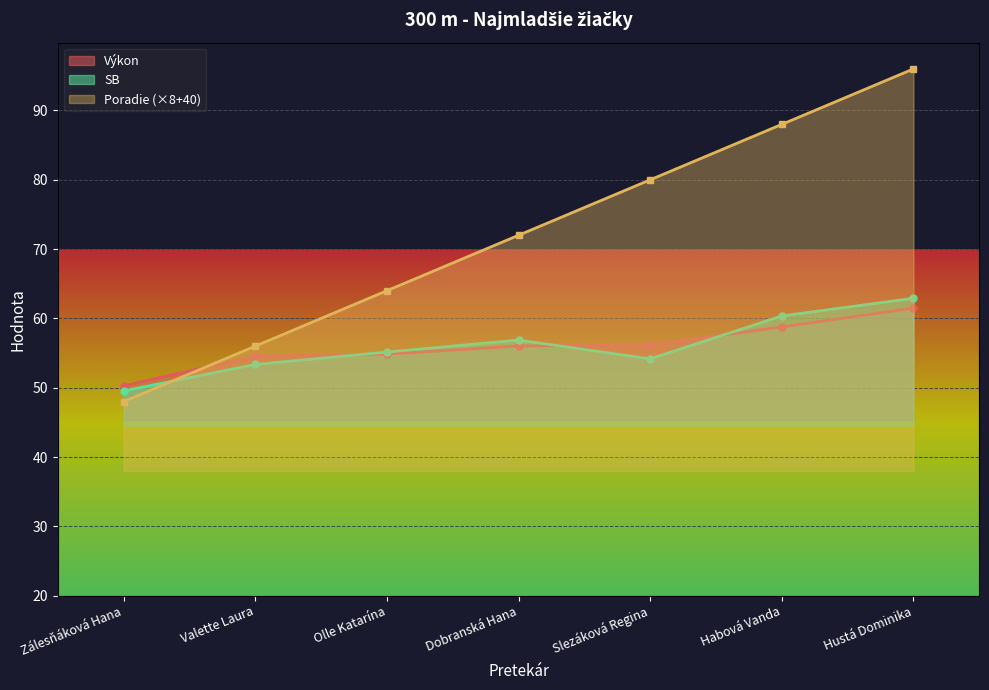

What are all the series names shown in the legend?

Poradie, Výkon, SB